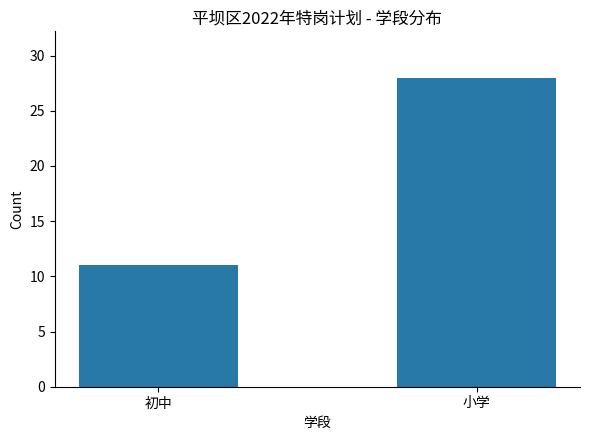

Are the bars horizontal?

No